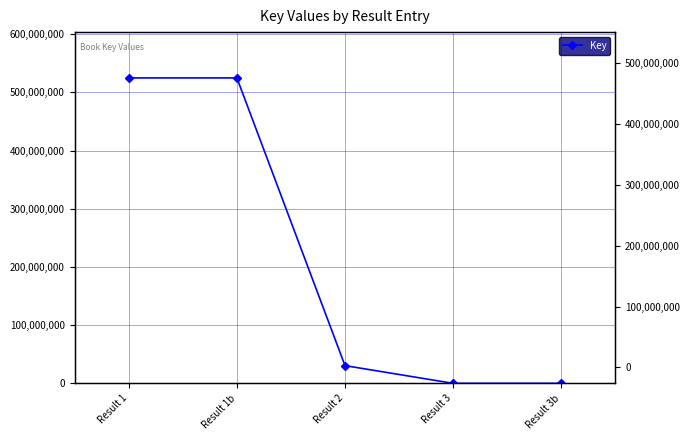

Is it true that the value at Result 3b is 6002?

True